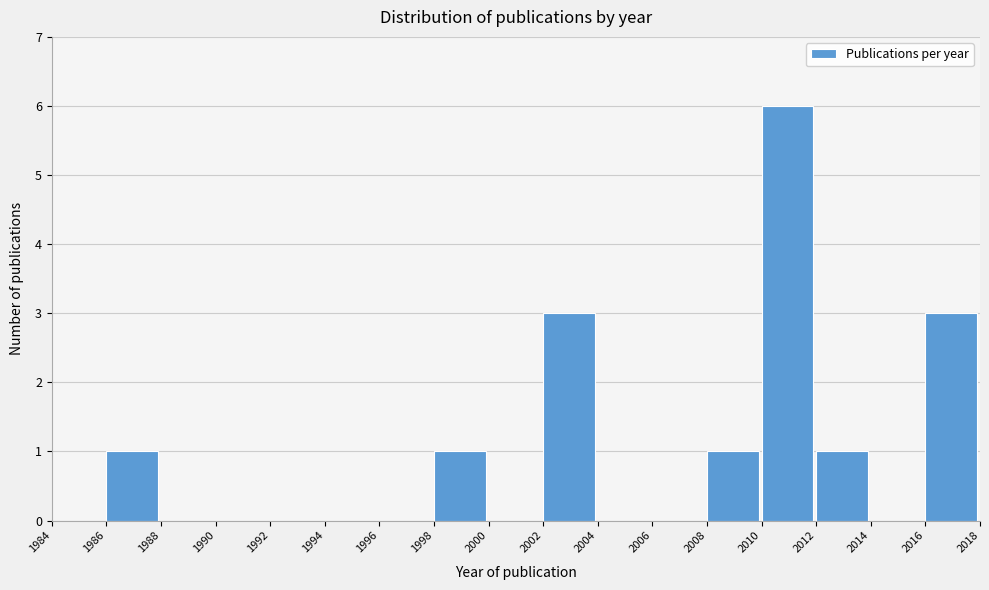

Reading left to right, list every bar in this chart as the range it spans on the x-axis followed by its height. The values are not printed on the chart, so give them approximately, as read against the axis.

1984 to 1986: 0
1986 to 1988: 1
1988 to 1990: 0
1990 to 1992: 0
1992 to 1994: 0
1994 to 1996: 0
1996 to 1998: 0
1998 to 2000: 1
2000 to 2002: 0
2002 to 2004: 3
2004 to 2006: 0
2006 to 2008: 0
2008 to 2010: 1
2010 to 2012: 6
2012 to 2014: 1
2014 to 2016: 0
2016 to 2018: 3